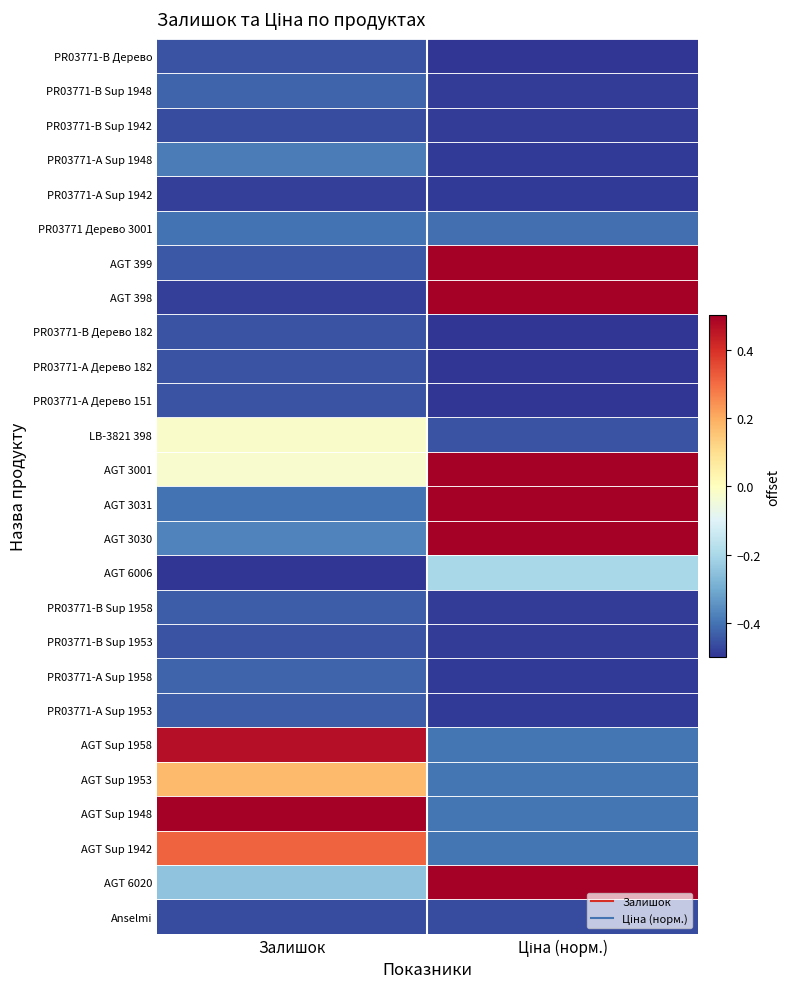

Rank the series by their maximum value, from lowest to highest.

PR03771-А Sup 1942, PR03771-B Sup 1942, Anselmi, PR03771-B Дерево, PR03771-B Дерево 182, PR03771-А Дерево 182, PR03771-А Дерево 151, PR03771-B Sup 1953, PR03771-B Sup 1958, PR03771-А Sup 1953, PR03771-B Sup 1948, PR03771-А Sup 1958, PR03771 Дерево 3001, PR03771-А Sup 1948, AGT 6006, LB-3821 398, AGT Sup 1953, AGT Sup 1942, AGT Sup 1958, AGT 399, AGT 398, AGT 3001, AGT 3031, AGT 3030, AGT Sup 1948, AGT 6020